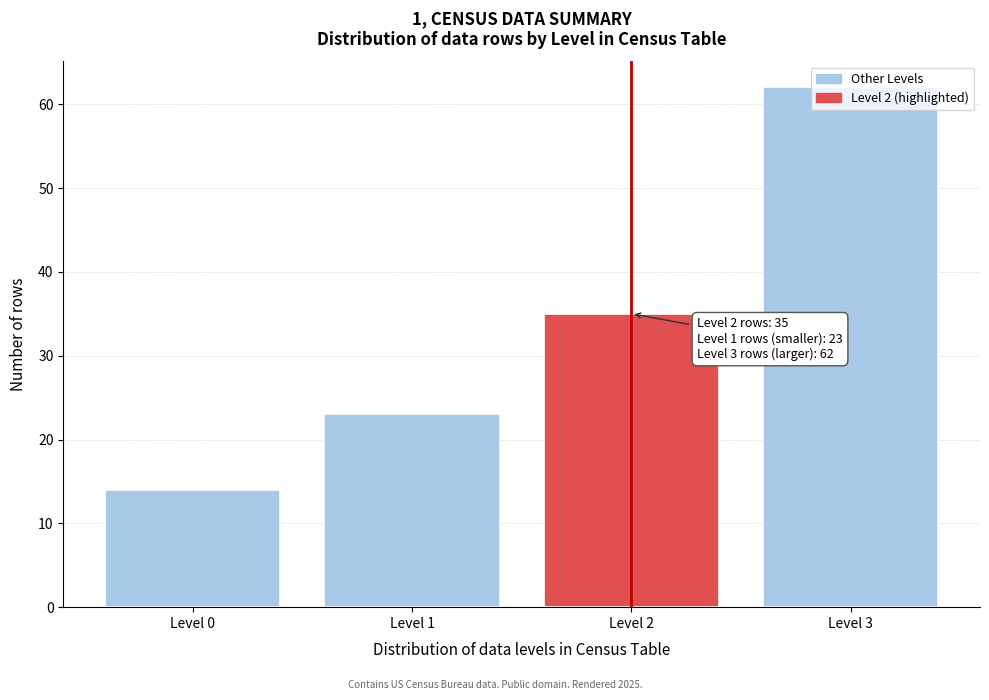

Which label corresponds to the smallest value in the chart?

Level 0